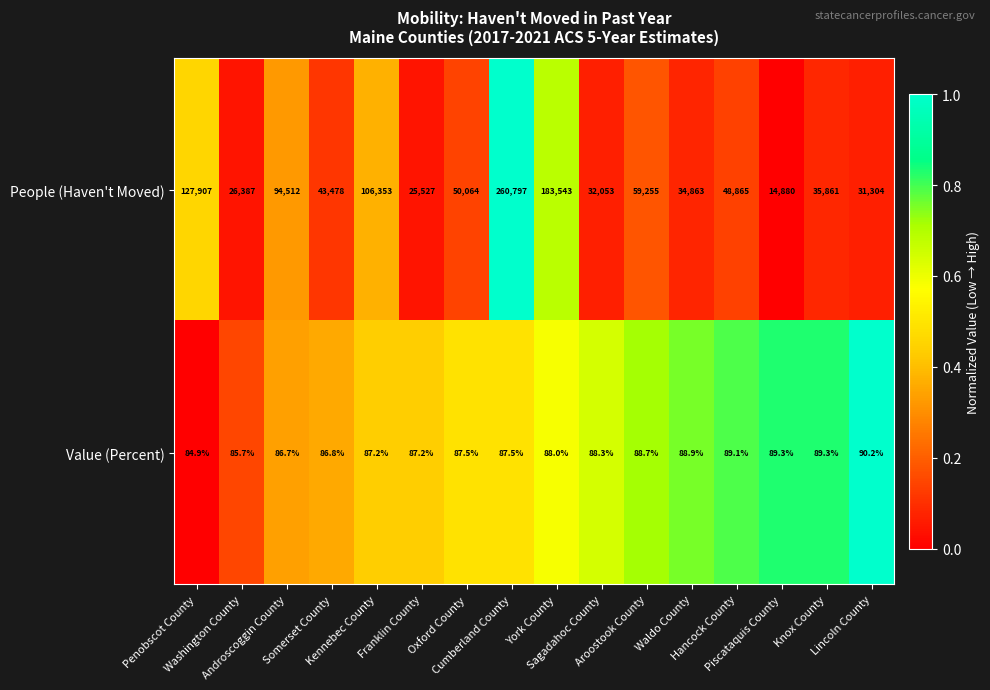

How many categories are shown in the chart?

16